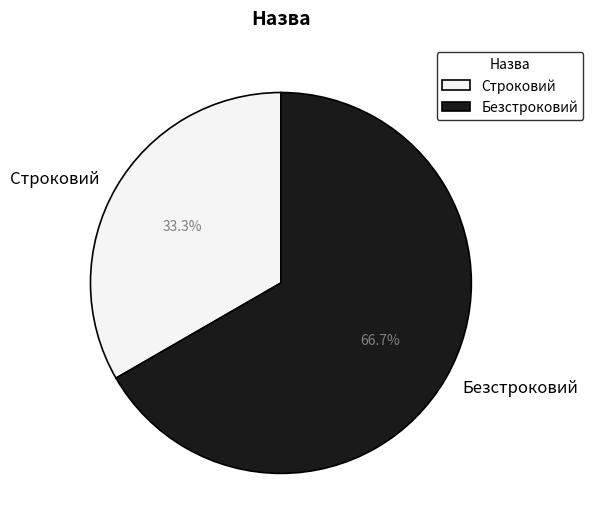

What is the largest slice in the pie chart?

Безстроковий